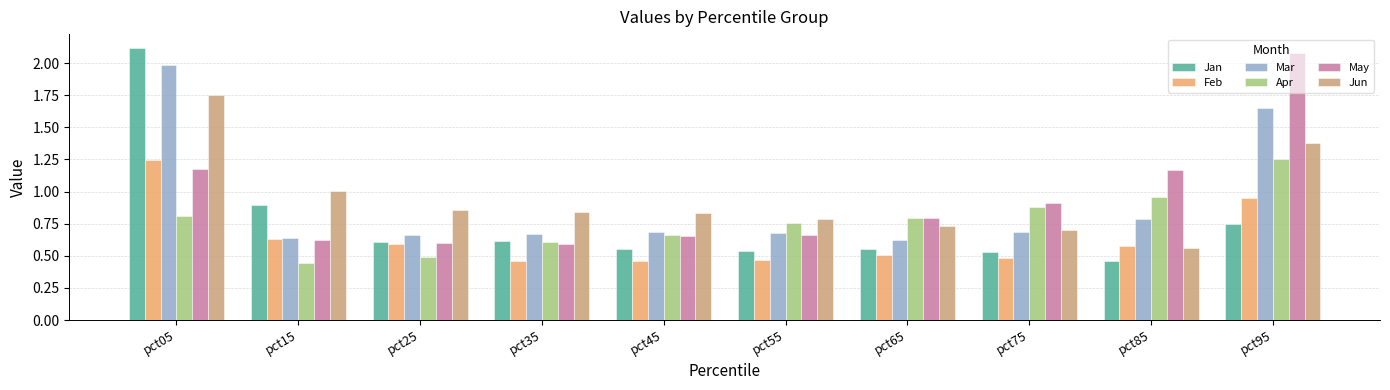

Is it true that May equals 0.8 at pct65?

True